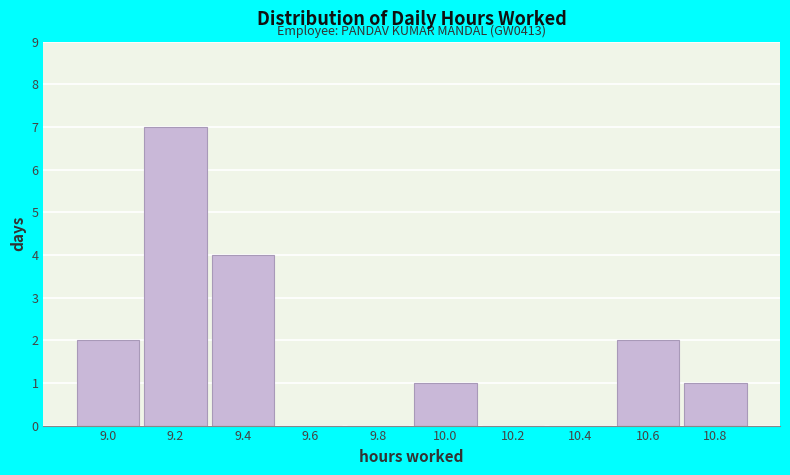

Reading left to right, list all the values displayed in this chart.

9.0=2	9.2=7	9.4=4	9.6=0	9.8=0	10.0=1	10.2=0	10.4=0	10.6=2	10.8=1